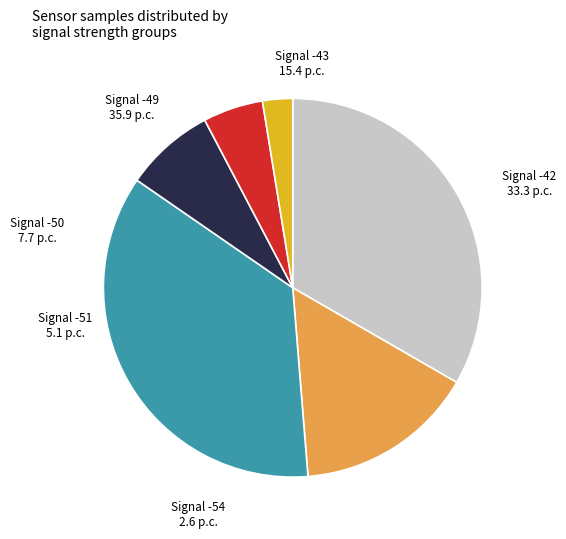

Is there a majority slice in this chart?

No